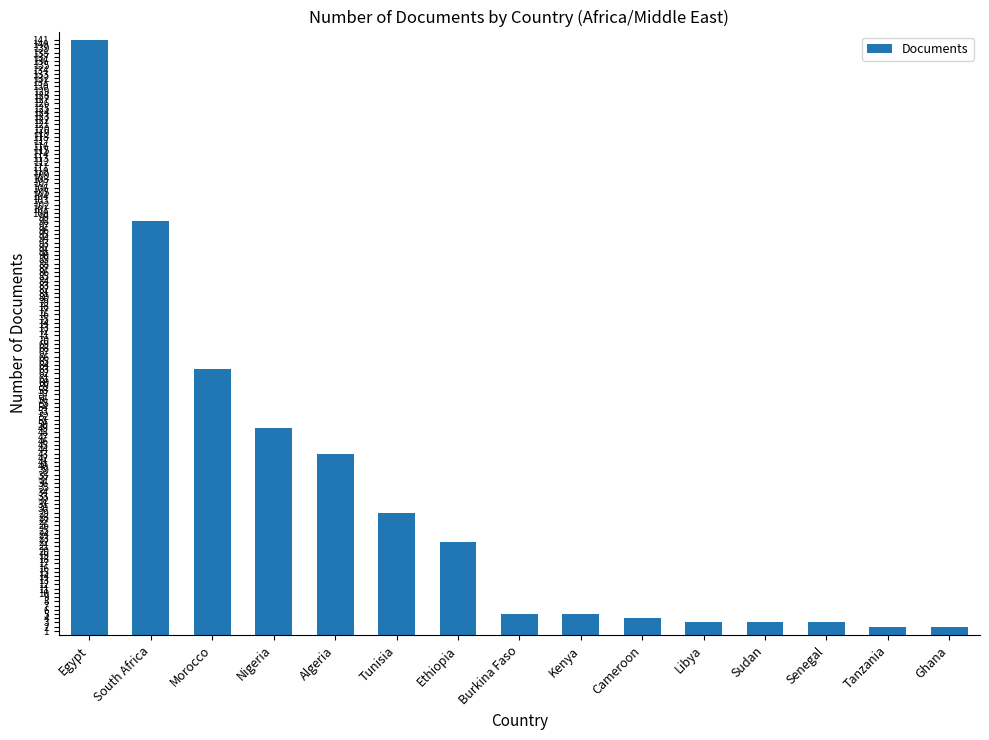

The chart shows a value of 63 at Morocco. True or false?

True